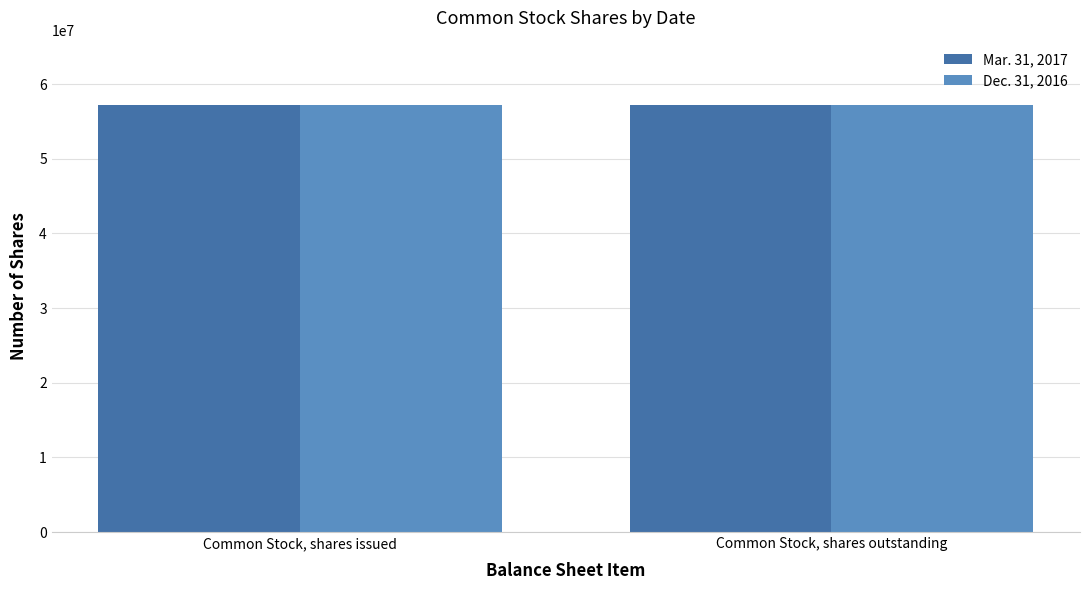

Does the chart contain stacked bars?

No